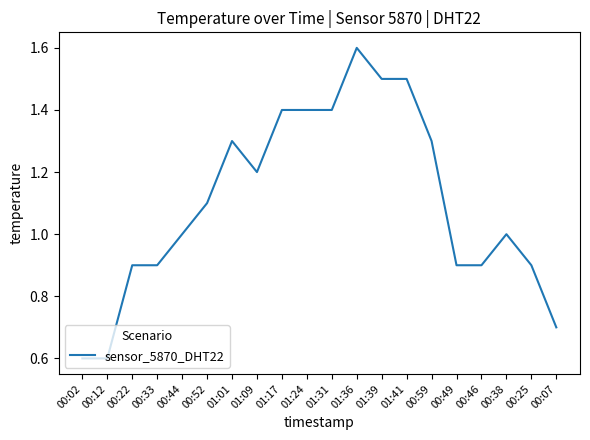

Which has a higher value, 00:22 or 01:24?

01:24